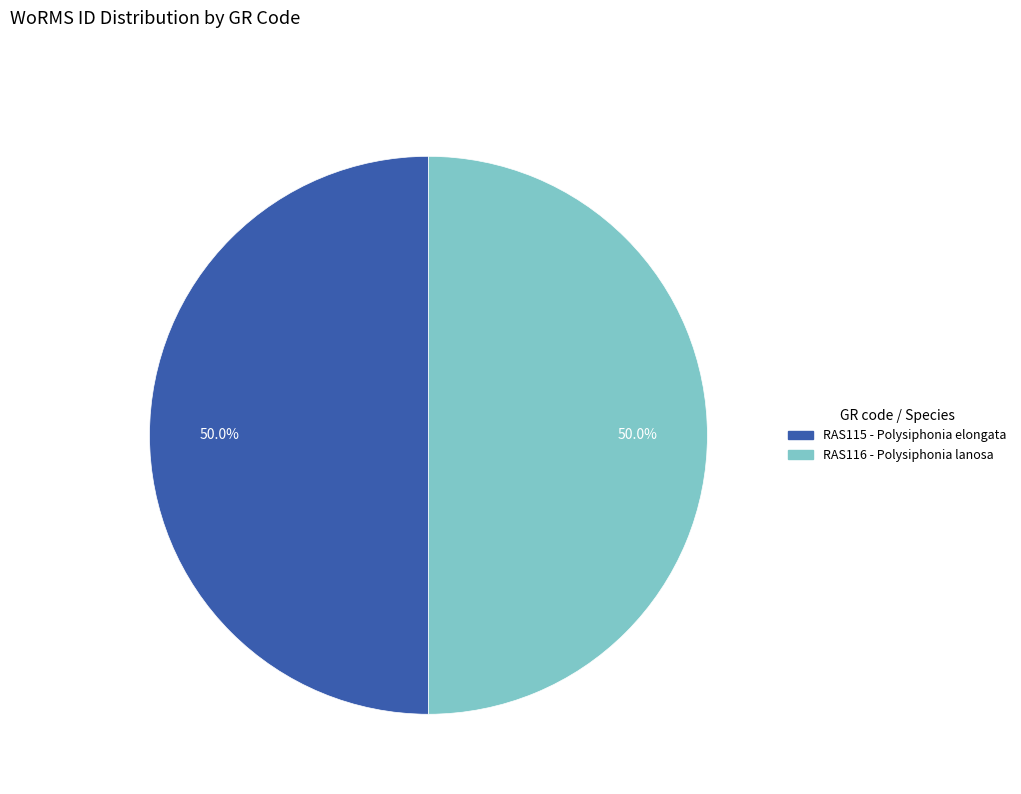

Approximately how many times larger is the value at RAS115 - Polysiphonia elongata compared to RAS116 - Polysiphonia lanosa?

1.0